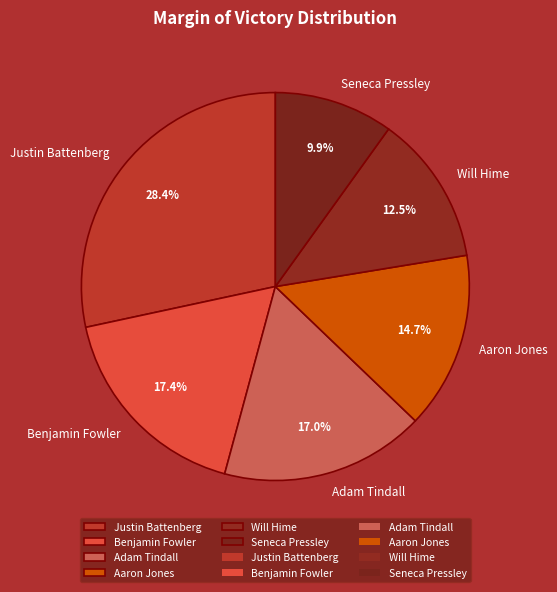

Which category has the smallest portion of the pie?

Seneca Pressley